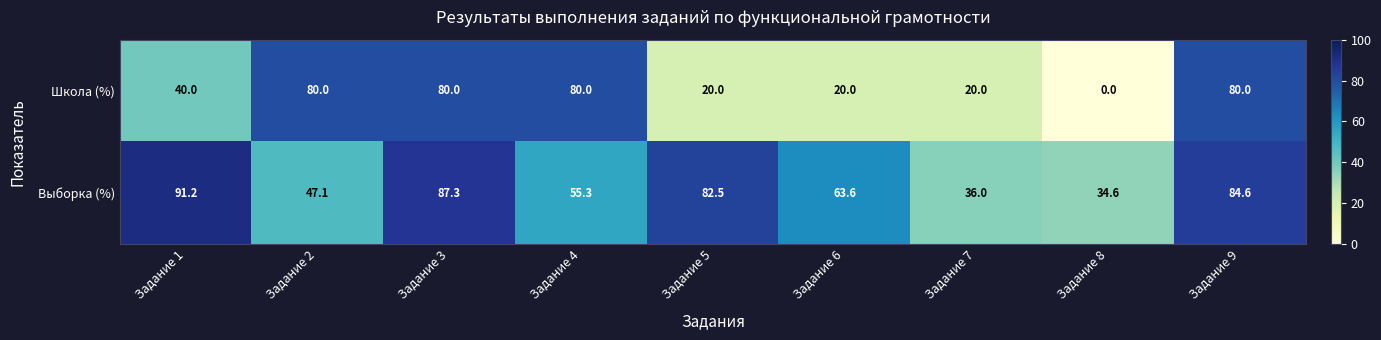

Which series has the widest spread of values?

Школа (%)